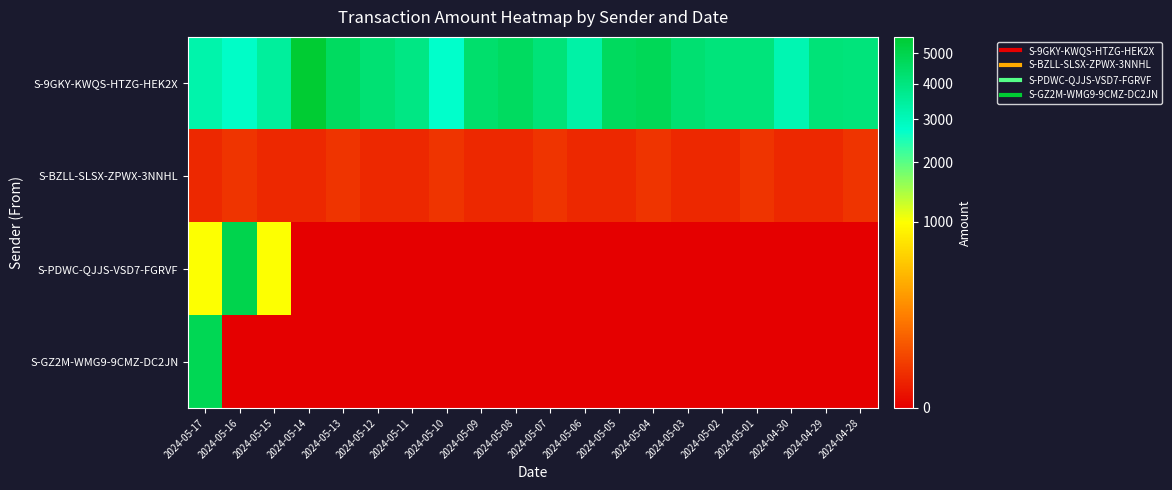

Reading right to left, what are all the values shown in this chart?

S-9GKY-KWQS-HTZG-HEK2X: 2024-04-28=4096.8	2024-04-29=4109.7	2024-04-30=3123.6	2024-05-01=4104.1	2024-05-02=4098.6	2024-05-03=4252.3	2024-05-04=4788.7	2024-05-05=4666.5	2024-05-06=3322.6	2024-05-07=4126.4	2024-05-08=4607.8	2024-05-09=4363.5	2024-05-10=2712.4	2024-05-11=3905.5	2024-05-12=4219.3	2024-05-13=4580.6	2024-05-14=5606.5	2024-05-15=3460.0	2024-05-16=2787.8	2024-05-17=3225.4
S-BZLL-SLSX-ZPWX-3NNHL: 2024-04-28=19.5	2024-04-29=9.9	2024-04-30=10.5	2024-05-01=19.5	2024-05-02=9.9	2024-05-03=10.5	2024-05-04=19.5	2024-05-05=9.9	2024-05-06=10.5	2024-05-07=19.5	2024-05-08=9.9	2024-05-09=10.5	2024-05-10=19.5	2024-05-11=9.9	2024-05-12=10.5	2024-05-13=19.5	2024-05-14=10.5	2024-05-15=9.9	2024-05-16=19.5	2024-05-17=9.9
S-PDWC-QJJS-VSD7-FGRVF: 2024-04-28=0.0	2024-04-29=0.0	2024-04-30=0.0	2024-05-01=0.0	2024-05-02=0.0	2024-05-03=0.0	2024-05-04=0.0	2024-05-05=0.0	2024-05-06=0.0	2024-05-07=0.0	2024-05-08=0.0	2024-05-09=0.0	2024-05-10=0.0	2024-05-11=0.0	2024-05-12=0.0	2024-05-13=0.0	2024-05-14=0.0	2024-05-15=1000.0	2024-05-16=5000.0	2024-05-17=1000.0
S-GZ2M-WMG9-9CMZ-DC2JN: 2024-04-28=0.0	2024-04-29=0.0	2024-04-30=0.0	2024-05-01=0.0	2024-05-02=0.0	2024-05-03=0.0	2024-05-04=0.0	2024-05-05=0.0	2024-05-06=0.0	2024-05-07=0.0	2024-05-08=0.0	2024-05-09=0.0	2024-05-10=0.0	2024-05-11=0.0	2024-05-12=0.0	2024-05-13=0.0	2024-05-14=0.0	2024-05-15=0.0	2024-05-16=0.0	2024-05-17=4866.8